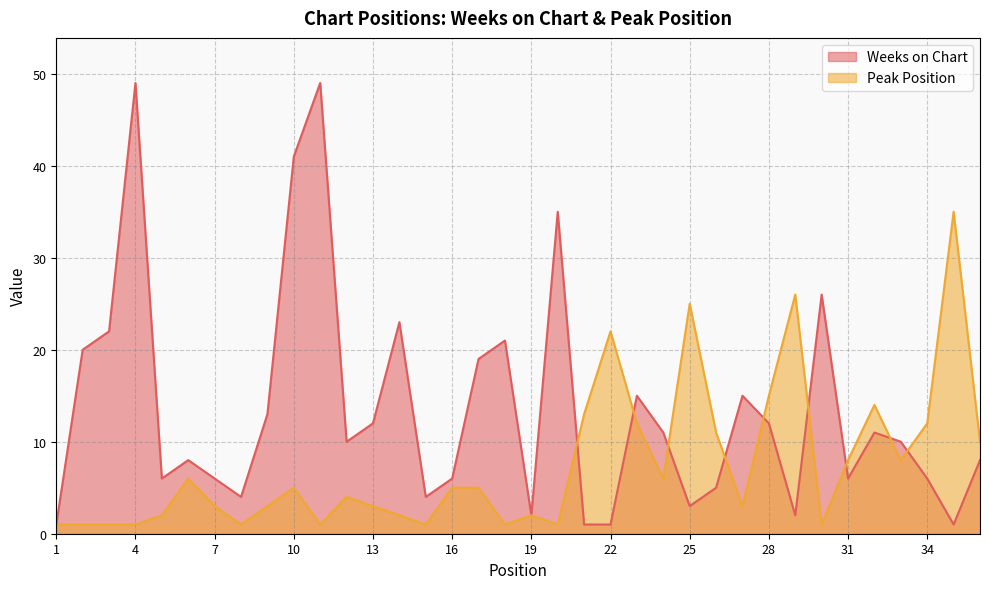

What is the highest value of the Weeks on Chart series?

49